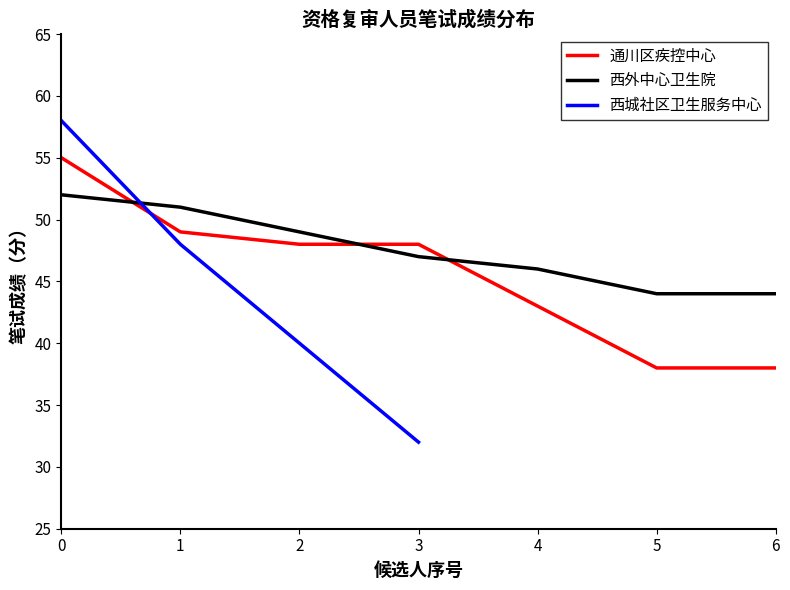

The value of 笔试后总成绩 at 刘利 is 65. True or false?

False